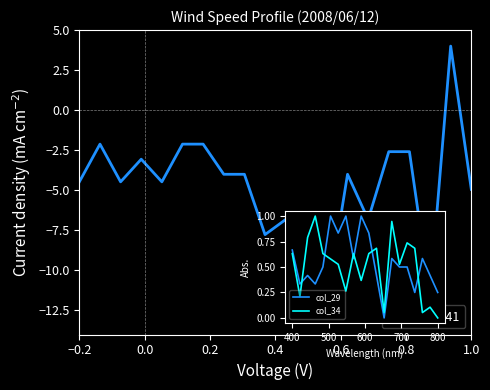

What is the minimum value shown in the chart?

-12.0